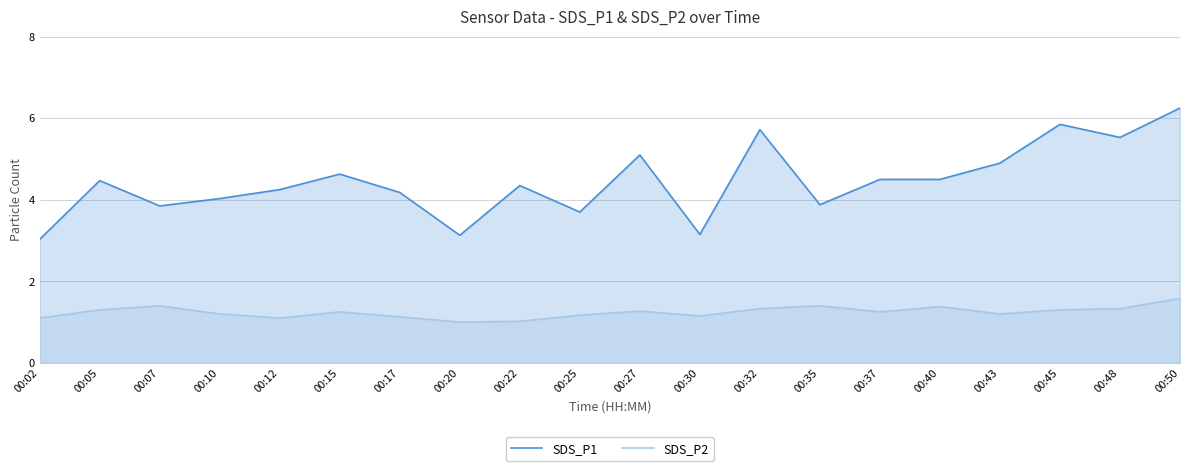

What is the value of the SDS_P2 point at the 9th from the left?

1.0